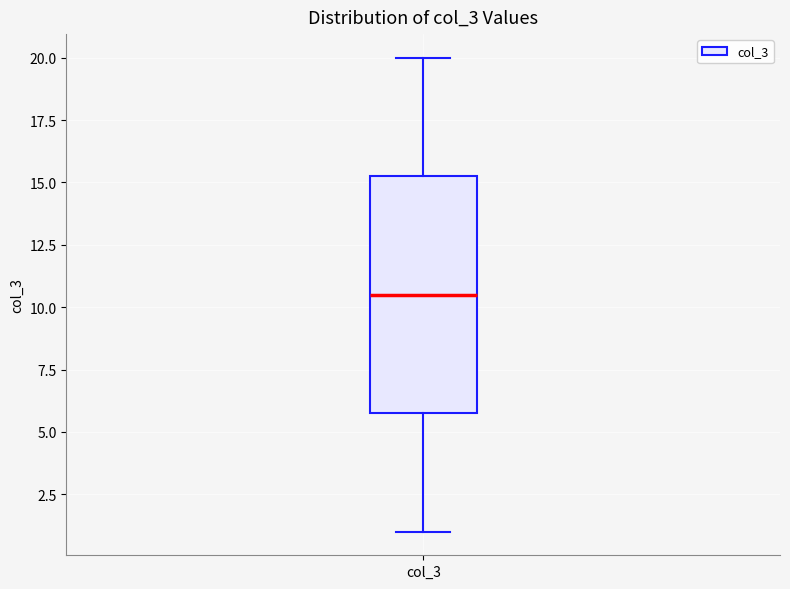

Read this box plot against the y-axis: the position of the median line, the range covered by the box, and the ends of both whiskers. The values are not printed on the chart, so give them approximately, as read against the axis.

median 10.5, box 6.0 to 15.5, whiskers 1.0 to 20.0